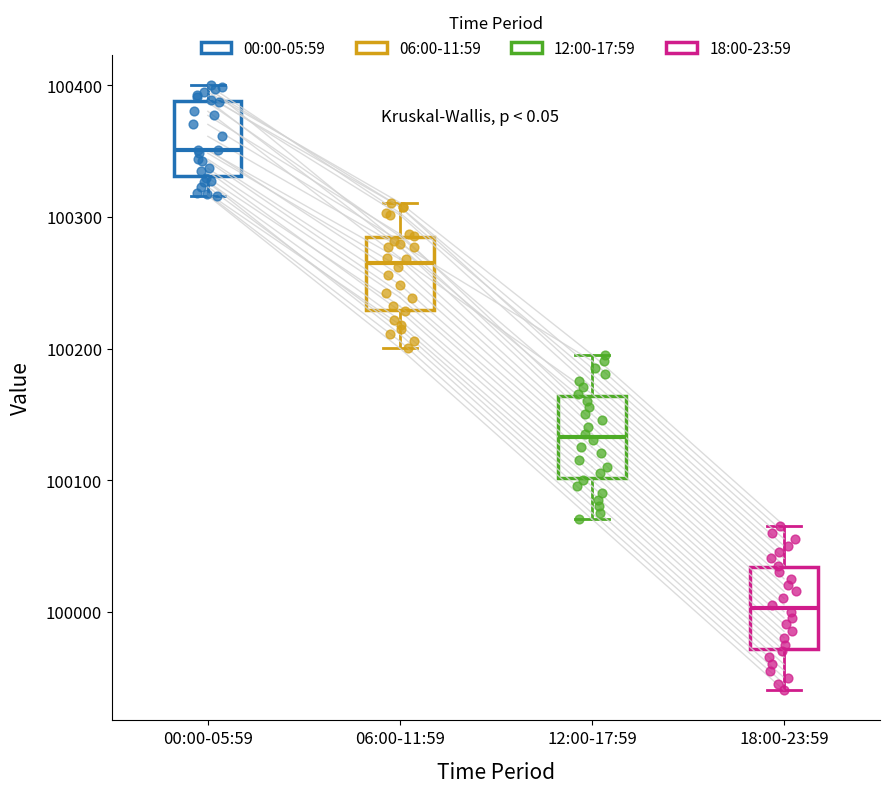

Which box's median line is the highest?

00:00-05:59